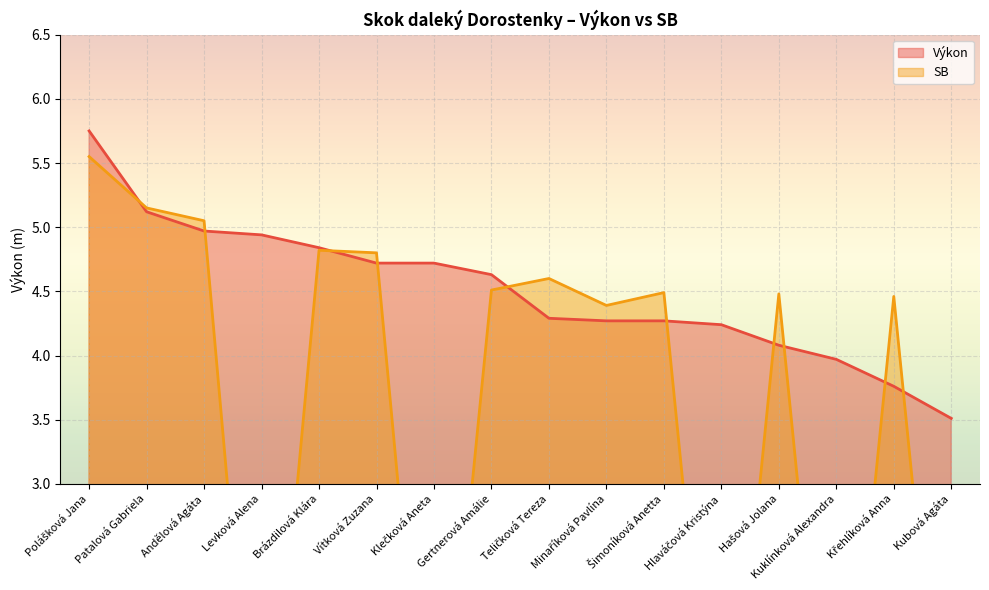

Is the value of Výkon at Hašová Jolana greater than the value of SB at Brázdilová Klára?

No